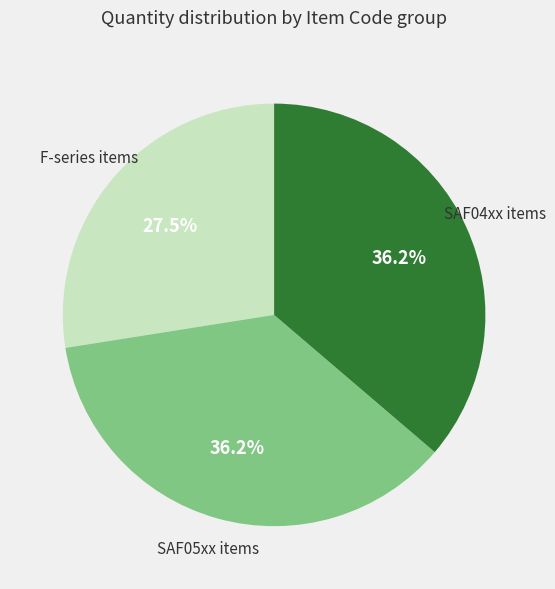

To the nearest percent, what is the difference between the largest and smallest slice percentages?

9%